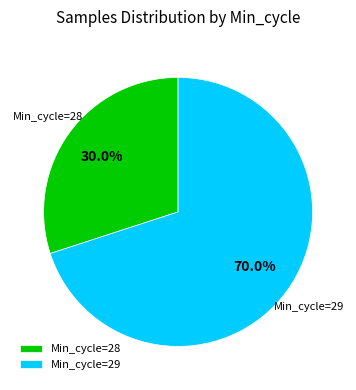

Which category has the biggest portion of the pie?

Min_cycle=29